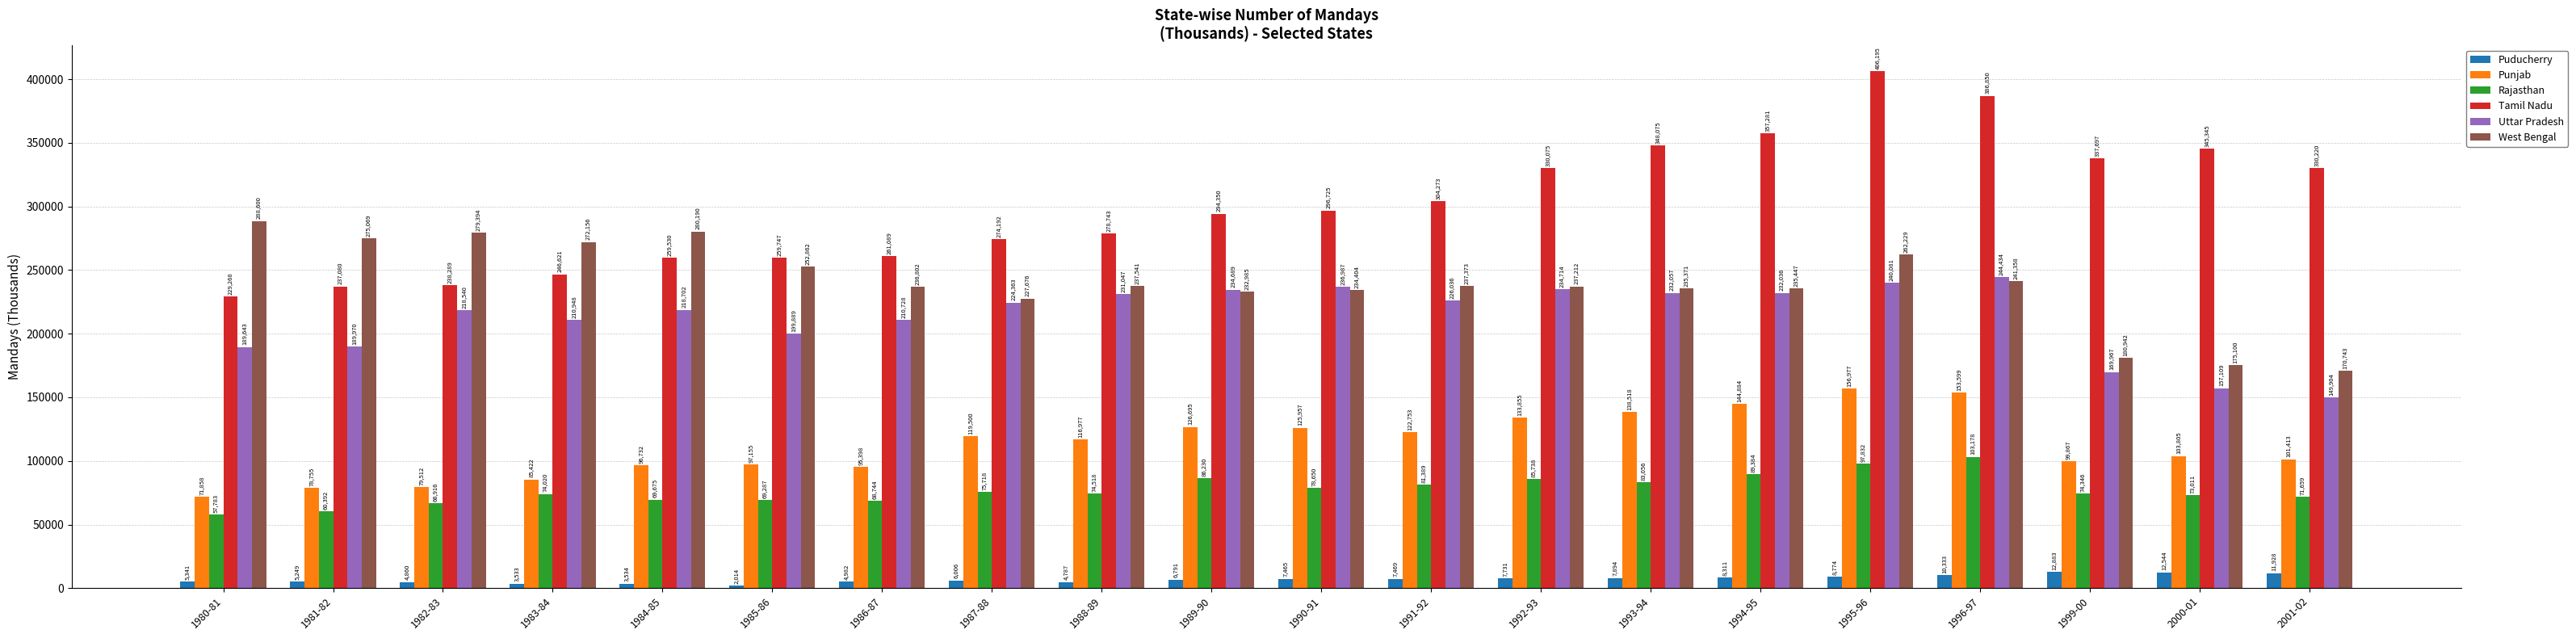

What is the spread (max minus min) of values at 1993-94?

340181